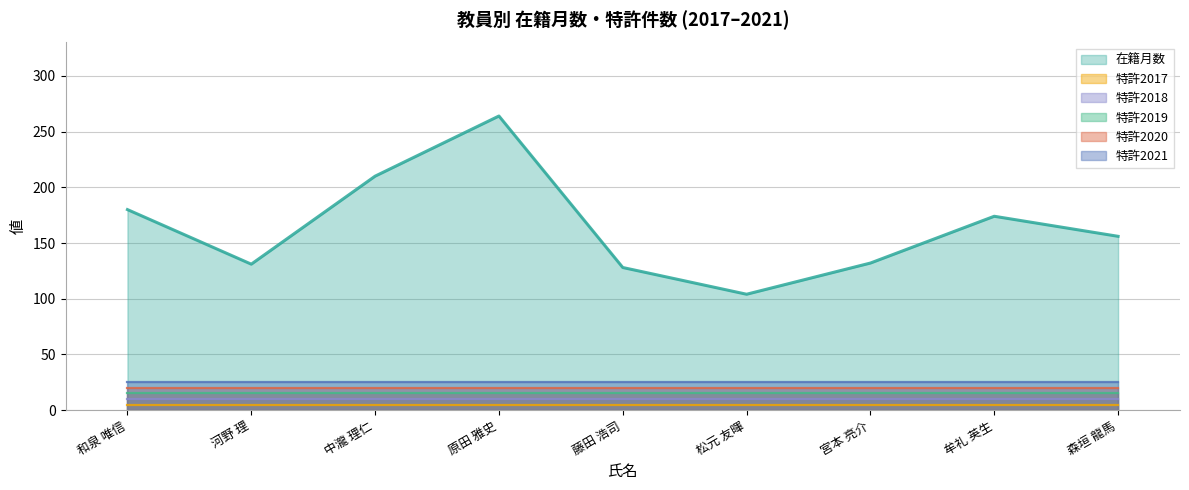

The 在籍月数 series shows 280 at 森垣 龍馬. True or false?

False